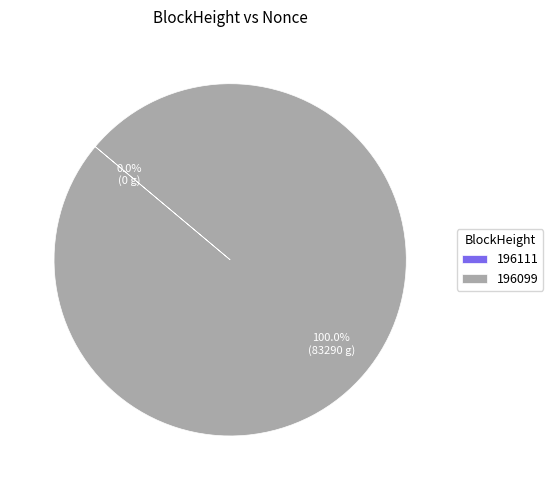

The 196111 slice represents 0% of the pie. True or false?

True